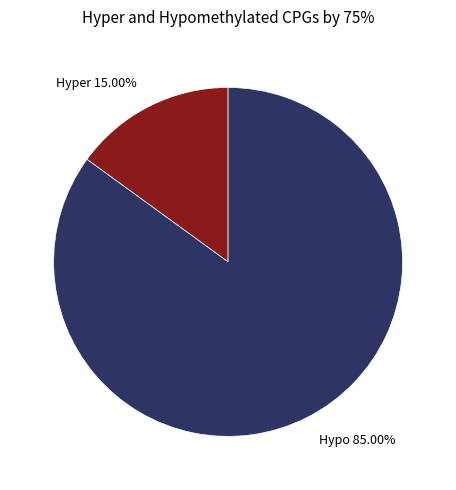

Is there any slice that represents more than half of the pie?

Yes